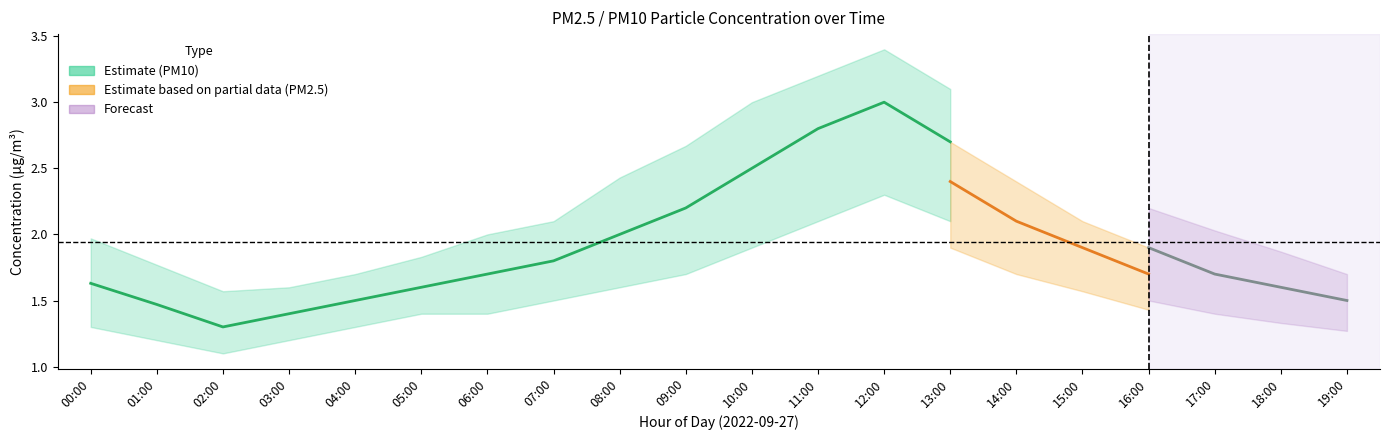

What is the difference between the P2 values at 17:00 and 07:00?

0.1